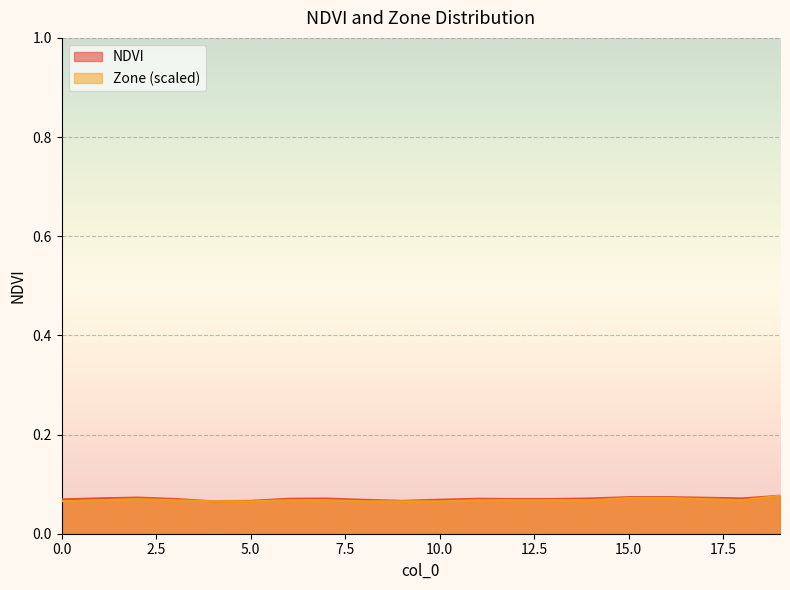

What is the lowest value of the NDVI series?

0.1